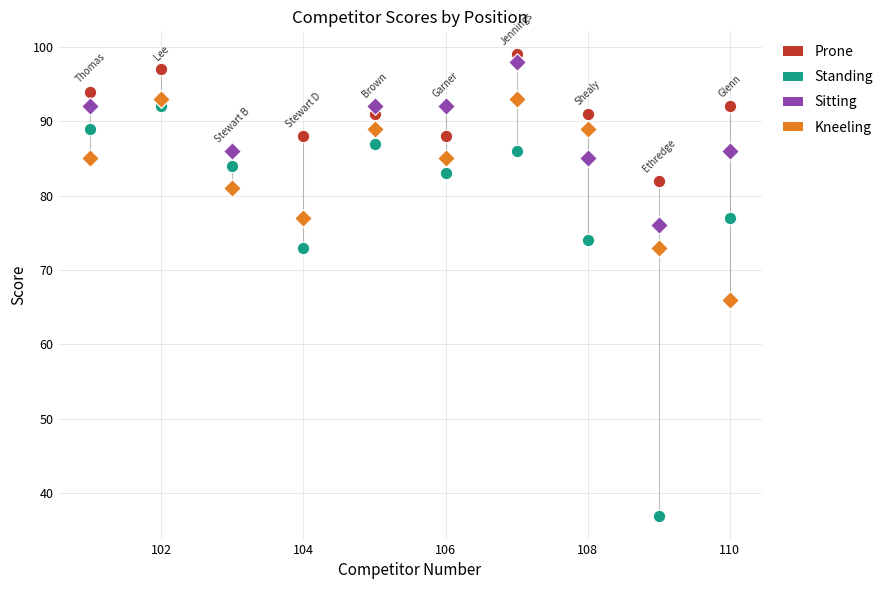

Which series contains the lowest Y value?

Standing